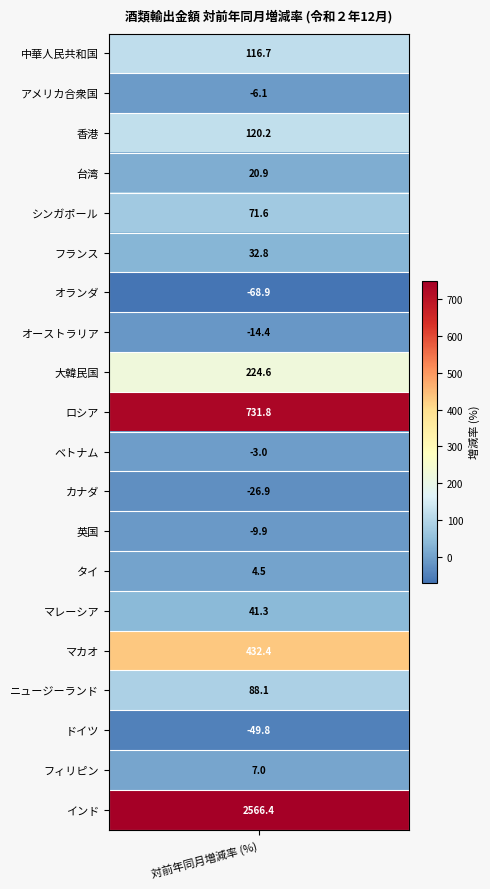

What is the greatest value displayed?

2566.4